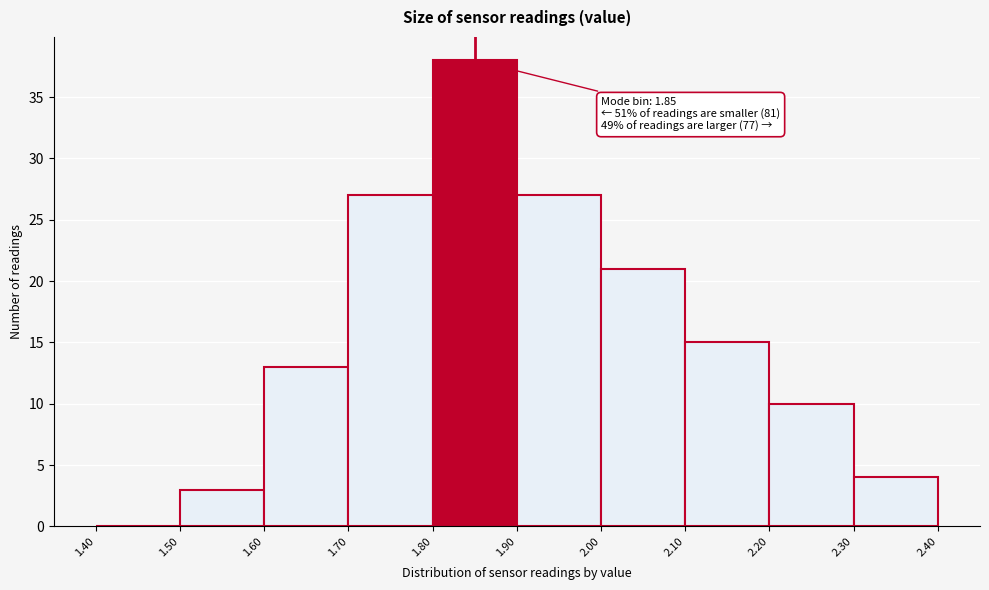

Over which range of the x-axis is the bar tallest?

1.80 to 1.90